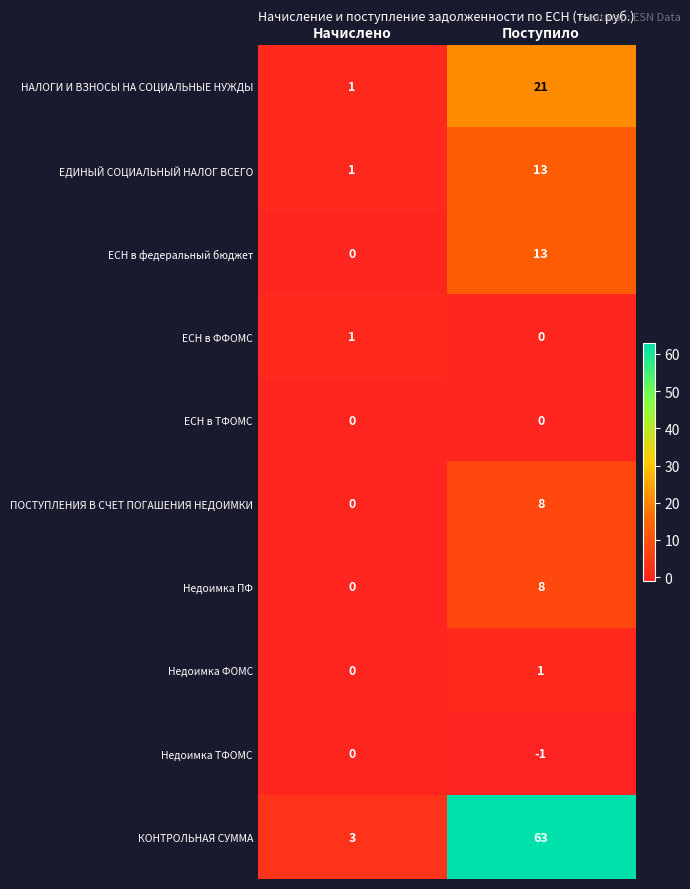

Reading right to left, list all the values displayed in this chart.

НАЛОГИ И ВЗНОСЫ НА СОЦИАЛЬНЫЕ НУЖДЫ: 21	1
ЕДИНЫЙ СОЦИАЛЬНЫЙ НАЛОГ ВСЕГО: 13	1
ЕСН в федеральный бюджет: 13	0
ЕСН в ФФОМС: 0	1
ЕСН в ТФОМС: 0	0
ПОСТУПЛЕНИЯ В СЧЕТ ПОГАШЕНИЯ НЕДОИМКИ: 8	0
Недоимка ПФ: 8	0
Недоимка ФОМС: 1	0
Недоимка ТФОМС: -1	0
КОНТРОЛЬНАЯ СУММА: 63	3